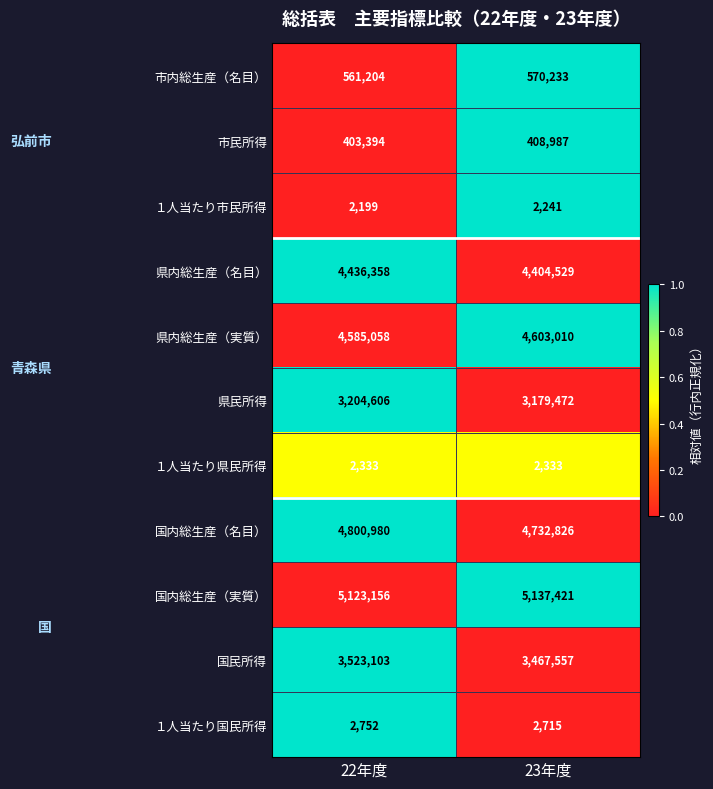

How many series are shown in this chart?

11